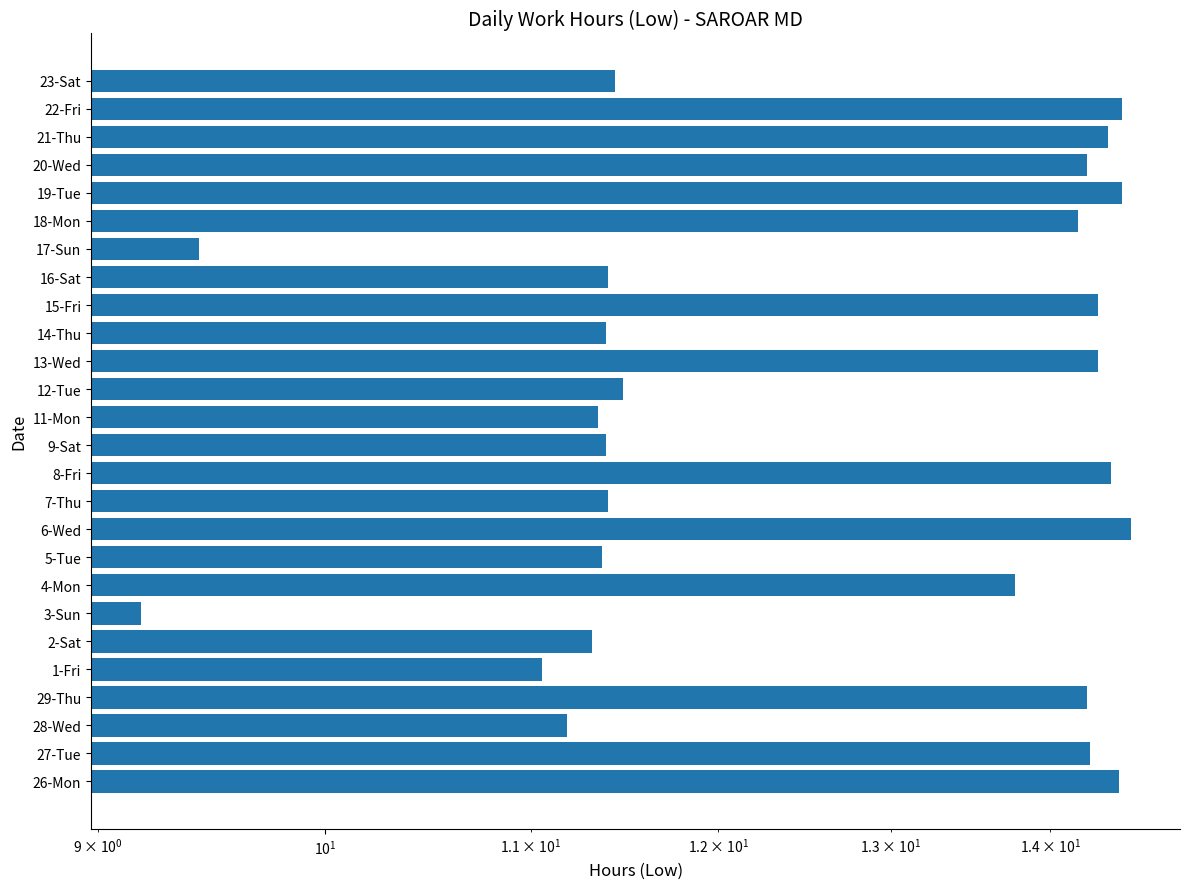

The value at 13-Wed is 14.3. True or false?

True